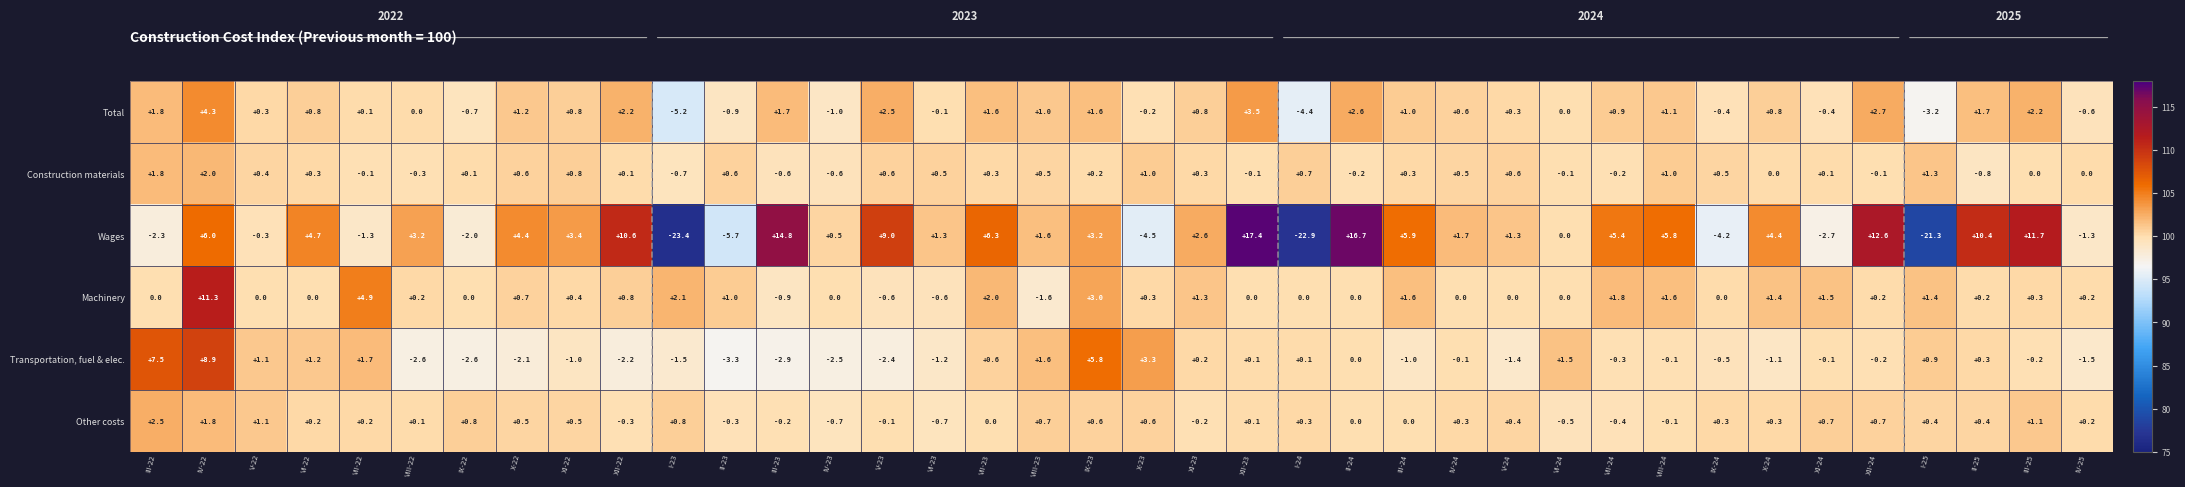

The value of Machinery at IV-23 is 0.0. True or false?

True